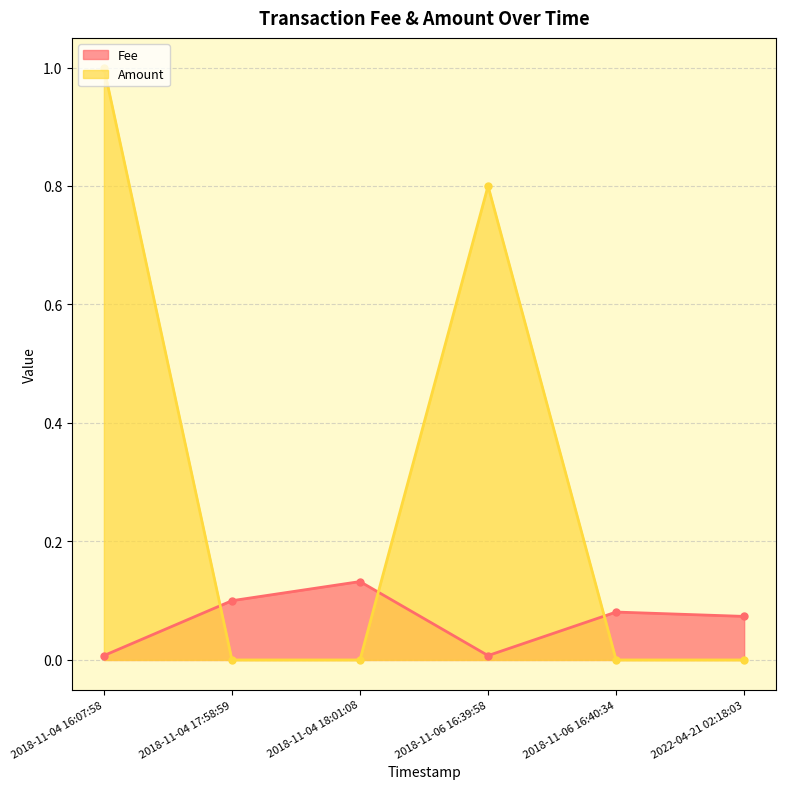

How many data points in Amount are above 0?

3